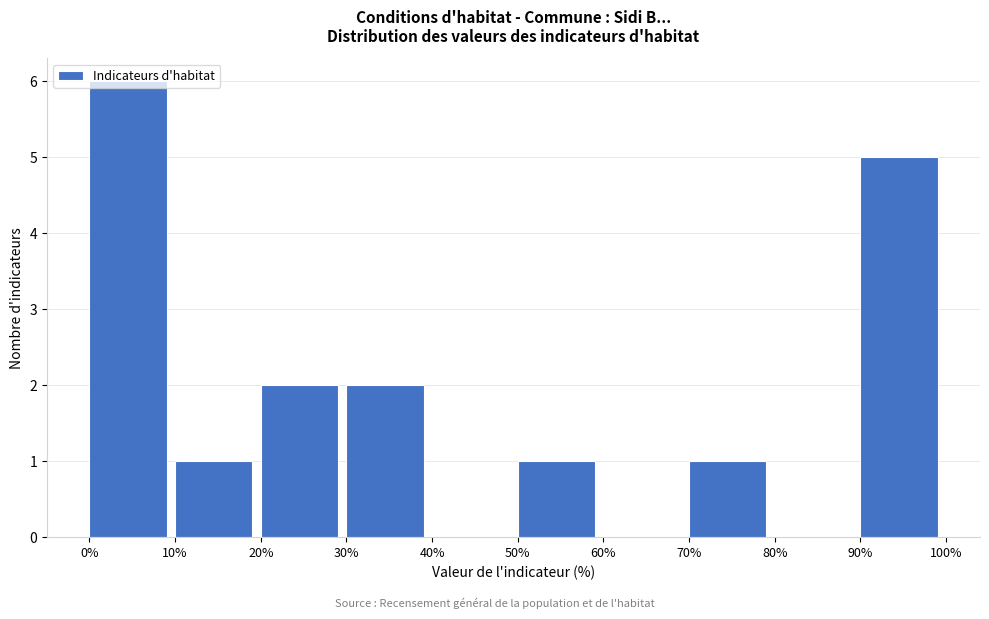

Reading left to right, list every bar in this chart as the range it spans on the x-axis followed by its height. The values are not printed on the chart, so give them approximately, as read against the axis.

0% to 10%: 6
10% to 20%: 1
20% to 30%: 2
30% to 40%: 2
40% to 50%: 0
50% to 60%: 1
60% to 70%: 0
70% to 80%: 1
80% to 90%: 0
90% to 100%: 5